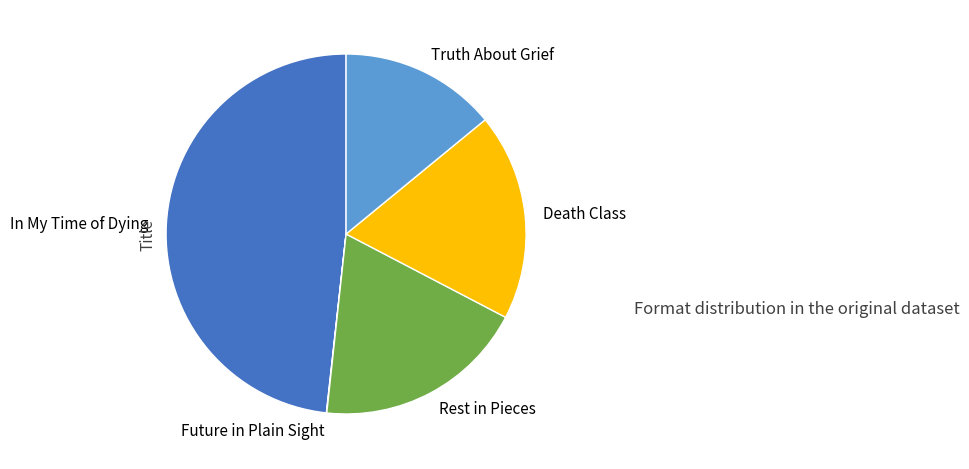

The In My Time of Dying slice represents 63% of the pie. True or false?

False